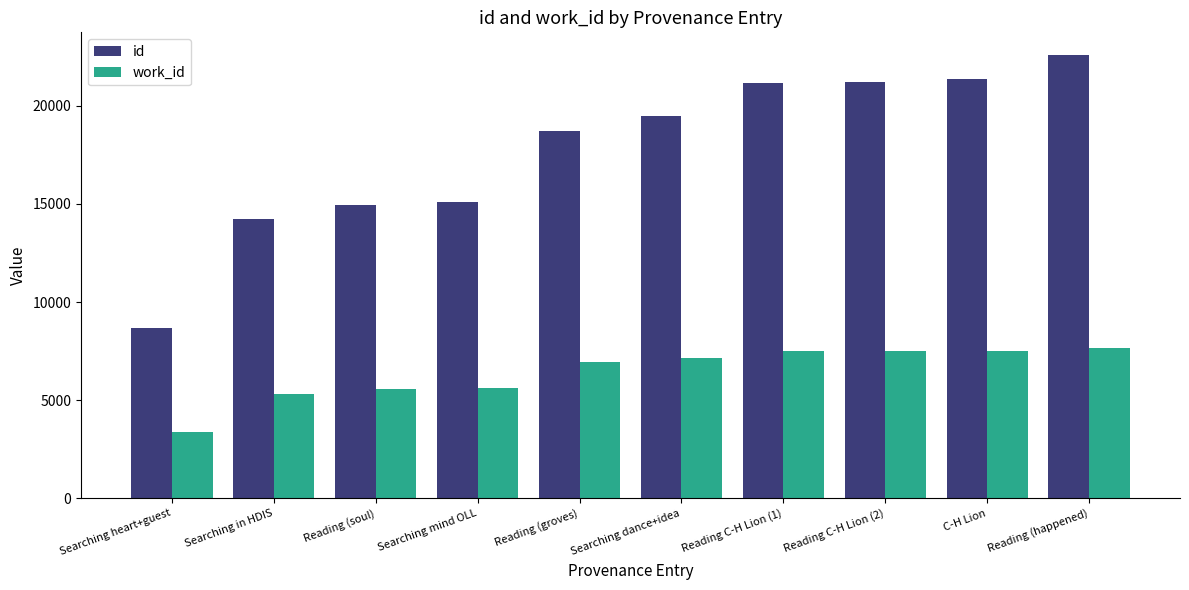

List the series in order of their overall mean, lowest first.

work_id, id